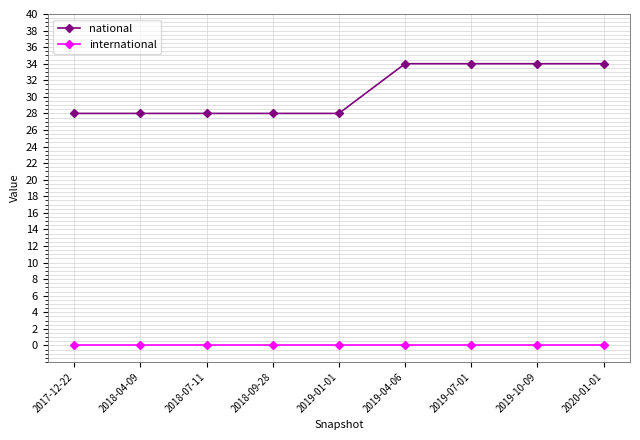

Which series has the widest spread of values?

national